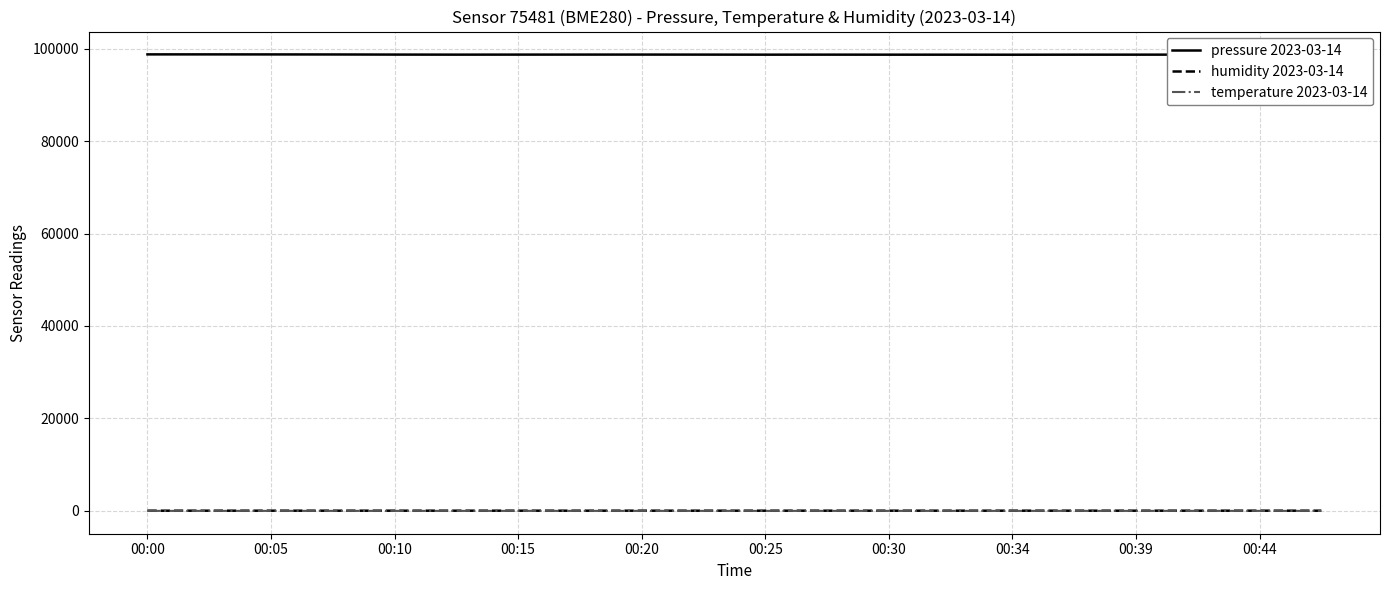

True or false: humidity 2023-03-14 and temperature 2023-03-14 cross at least once.

False